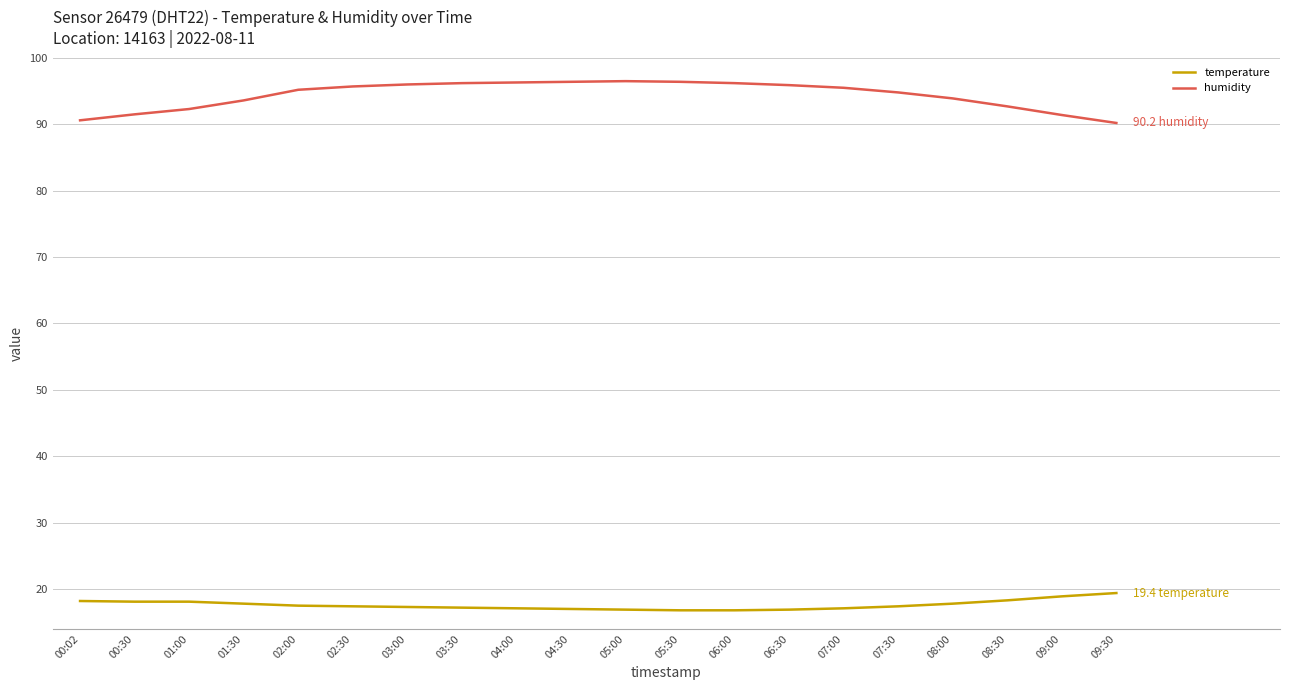

What is the difference between the maximum and minimum values in the temperature series?

2.6